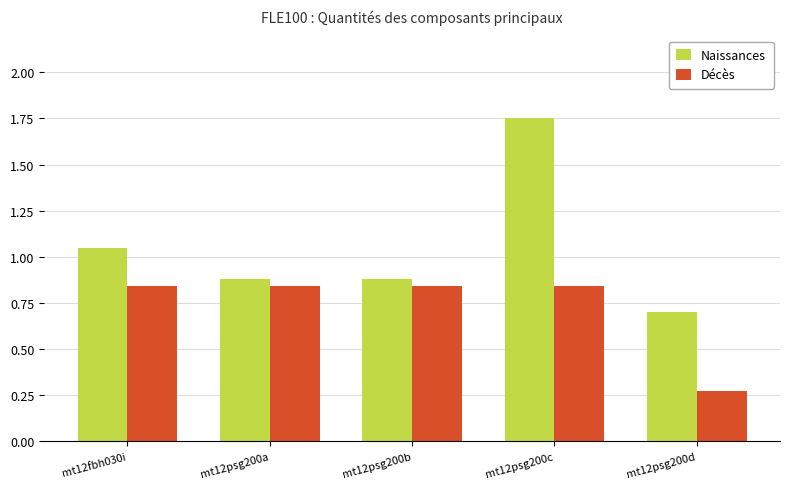

The value of Naissances at mt12psg200a is 0.9. True or false?

True